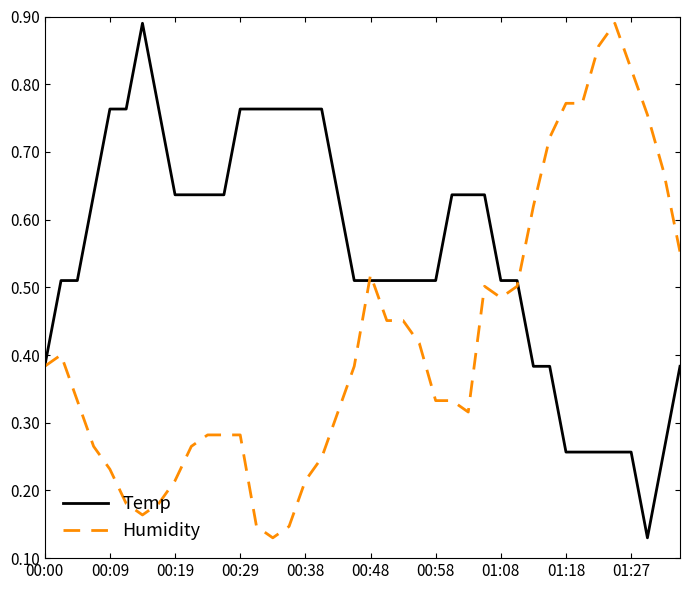

List the series in order of their overall mean, highest first.

Temp, Humidity